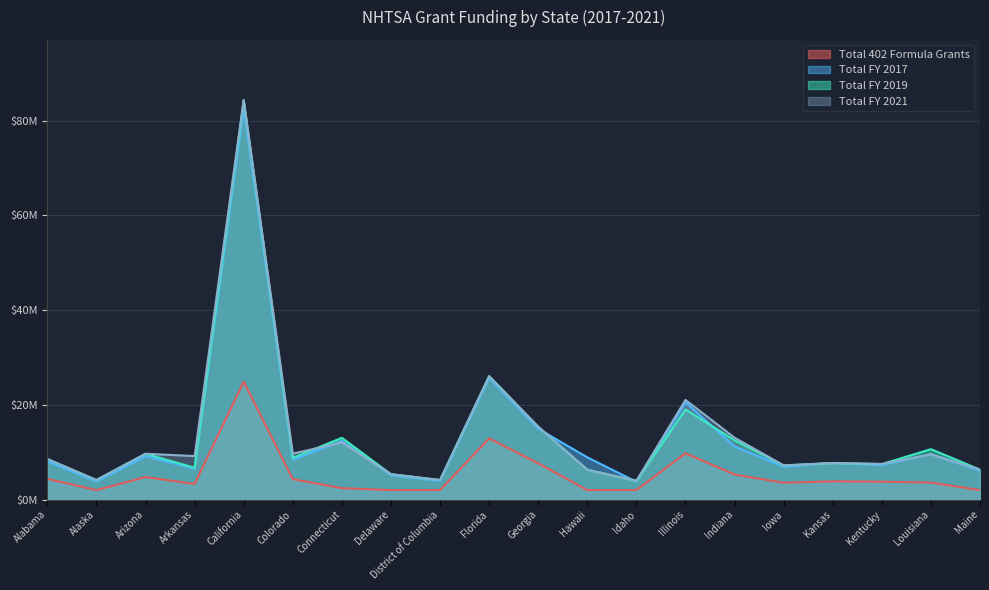

Is it true that Total FY 2017 equals 5767669.5 at Alaska?

False